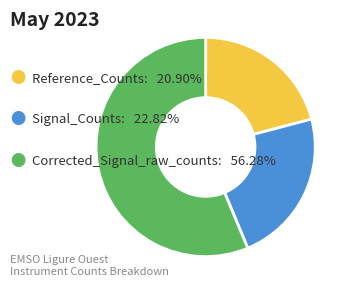

Is there any slice that represents more than half of the pie?

Yes